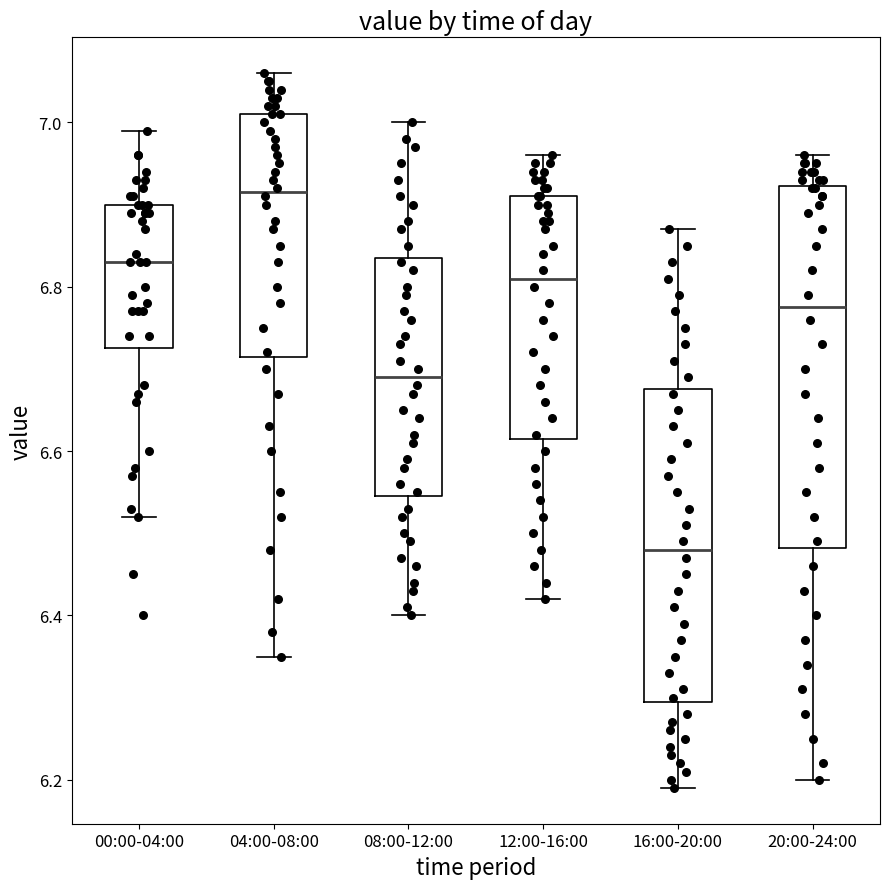

Which box's median line is the highest?

04:00-08:00